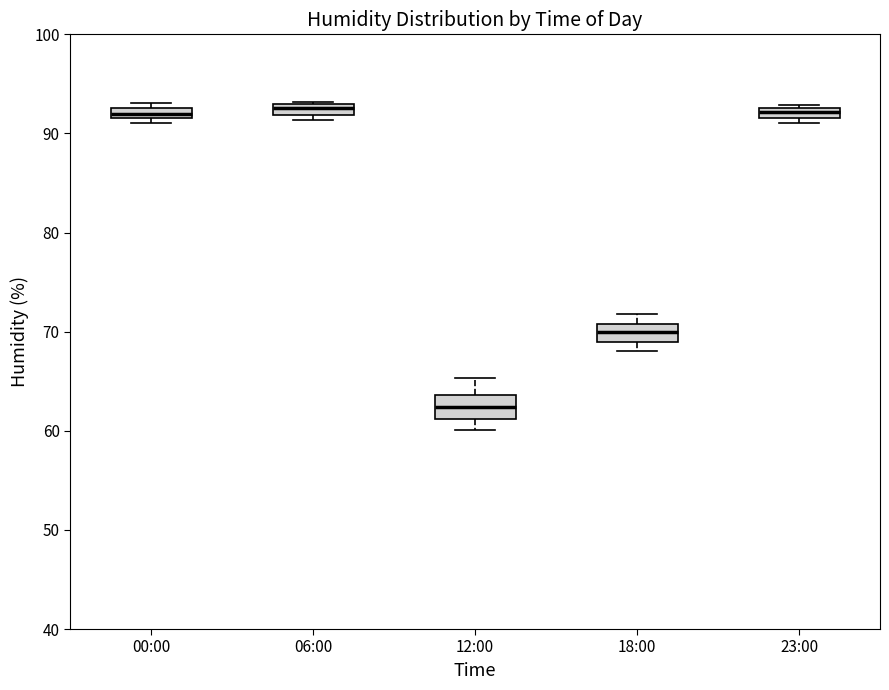

Where is the lower edge of the box for 00:00 on the y-axis? The values are not printed on the chart, so give them approximately, as read against the axis.

92